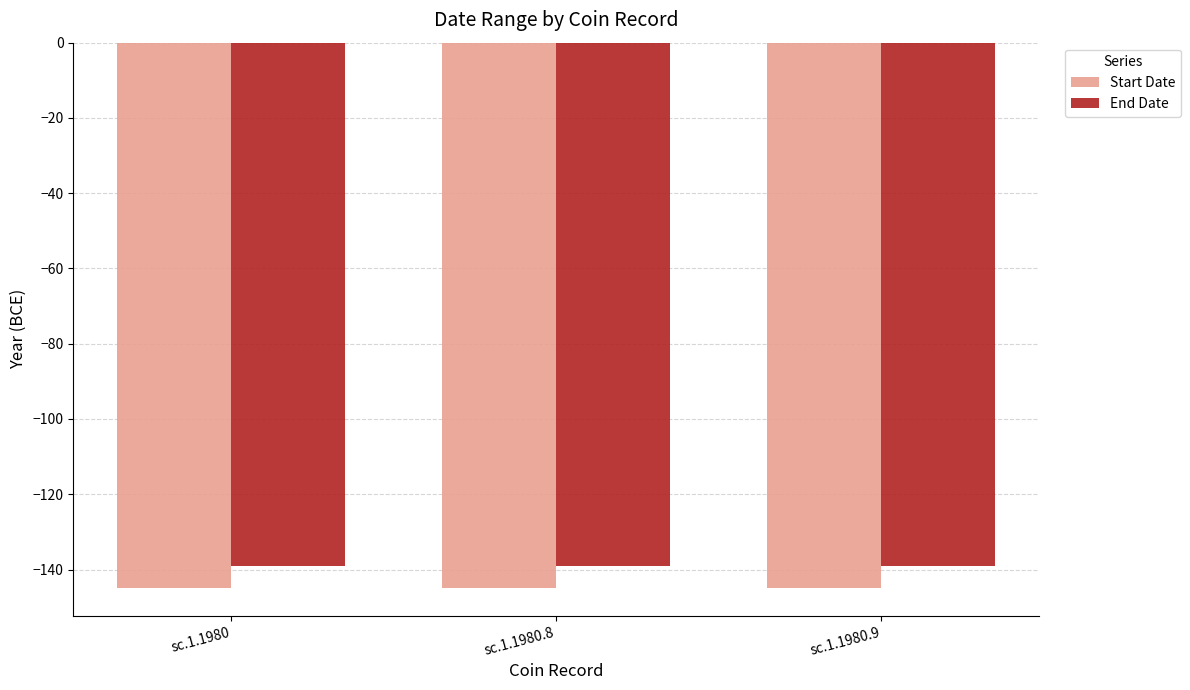

How many bars are there in each group?

2